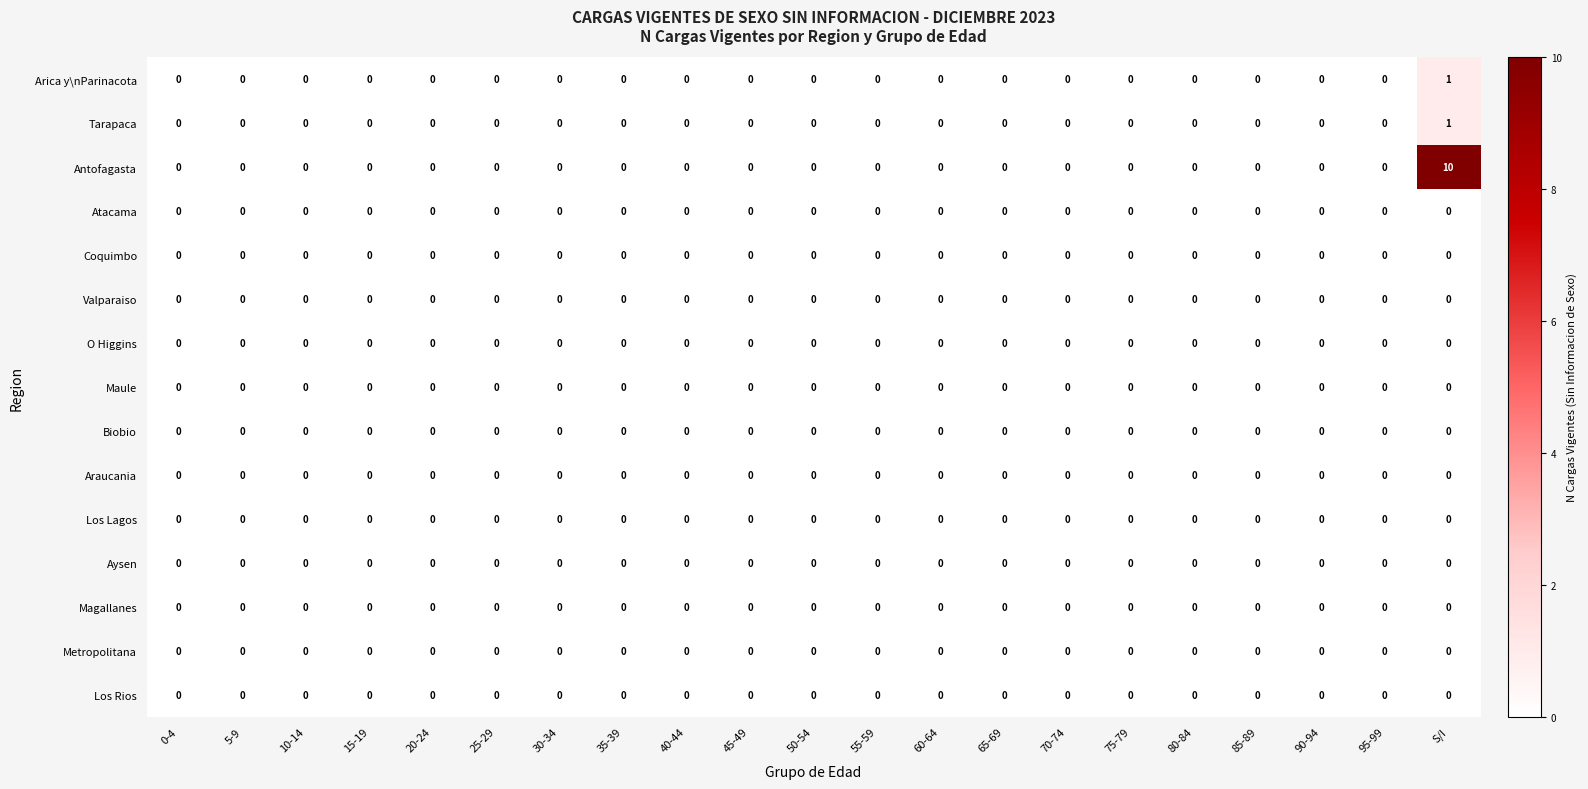

Which series has the largest total across all categories?

Antofagasta